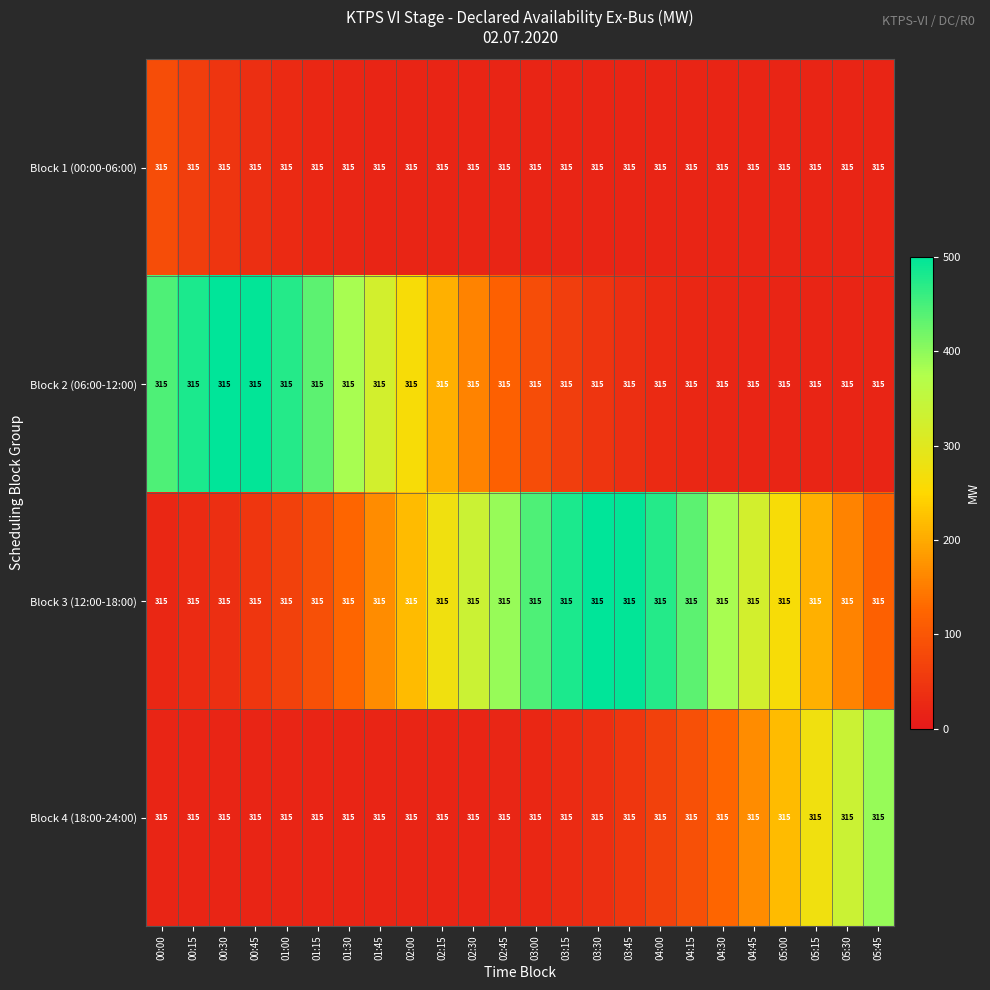

Which series has the largest total across all categories?

Block 3 (12:00-18:00)